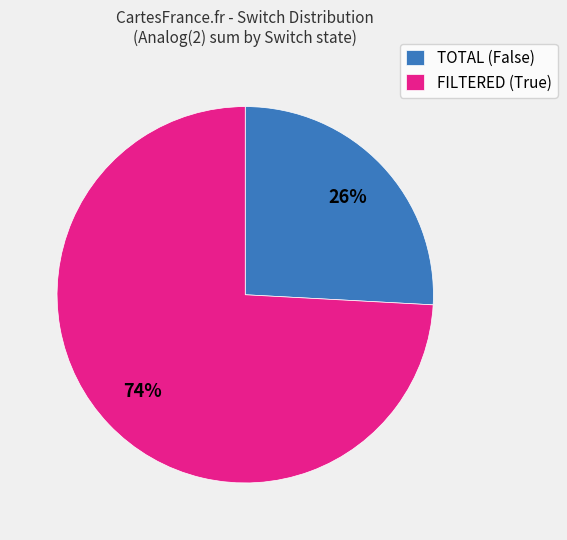

The TOTAL (False) slice represents 14% of the pie. True or false?

False